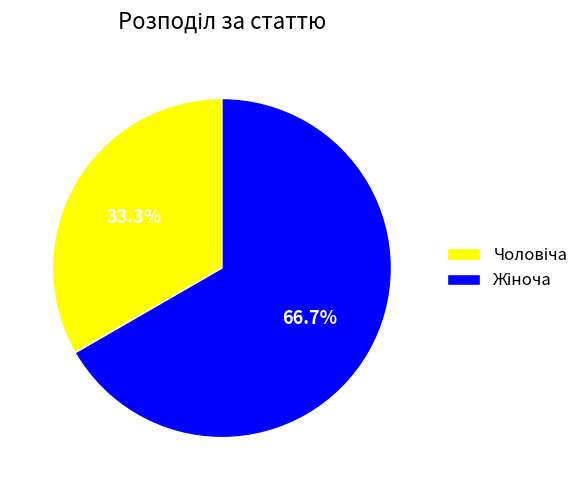

Is there any slice that represents more than half of the pie?

Yes